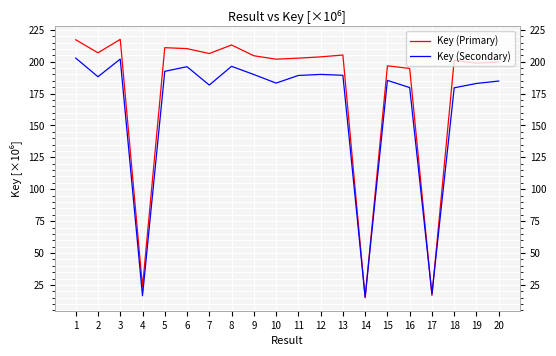

Count the number of data series in this chart.

2